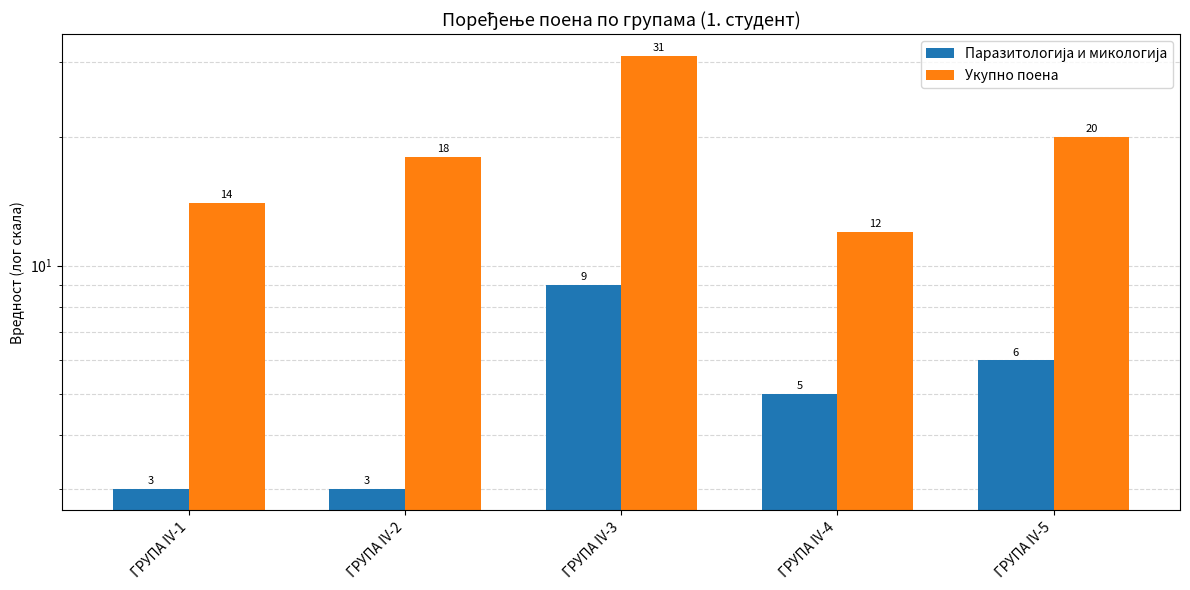

List the series in order of their overall mean, lowest first.

Паразитологија и микологија, Укупно поена